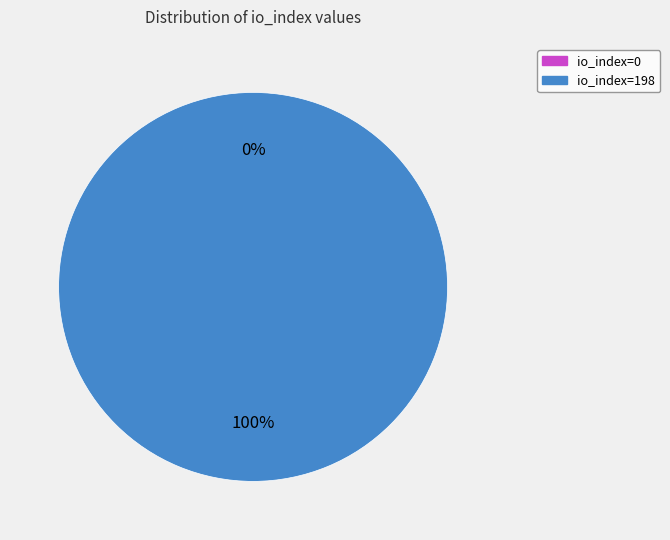

Is it true that io_index=0 is 0% of the pie?

True